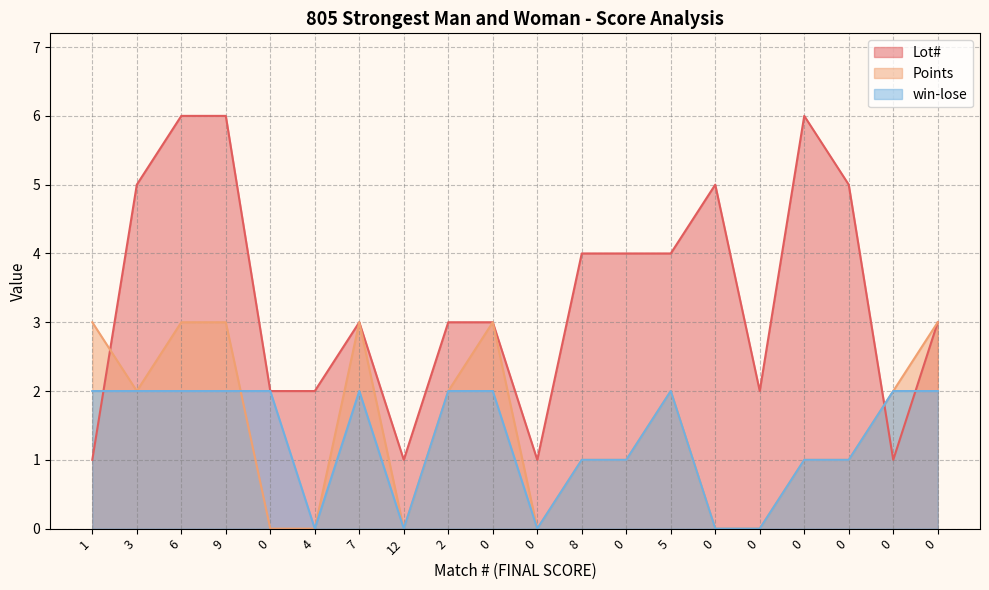

Does the chart display data point markers on the line(s)?

No